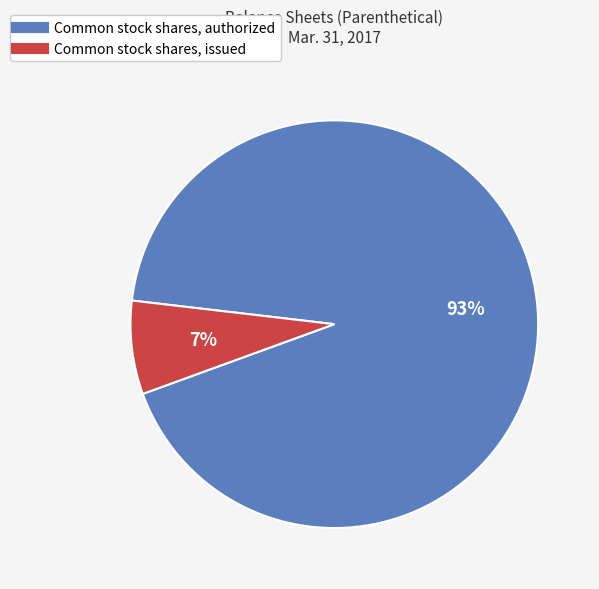

True or false: Common stock shares, authorized accounts for 93% of the total.

True